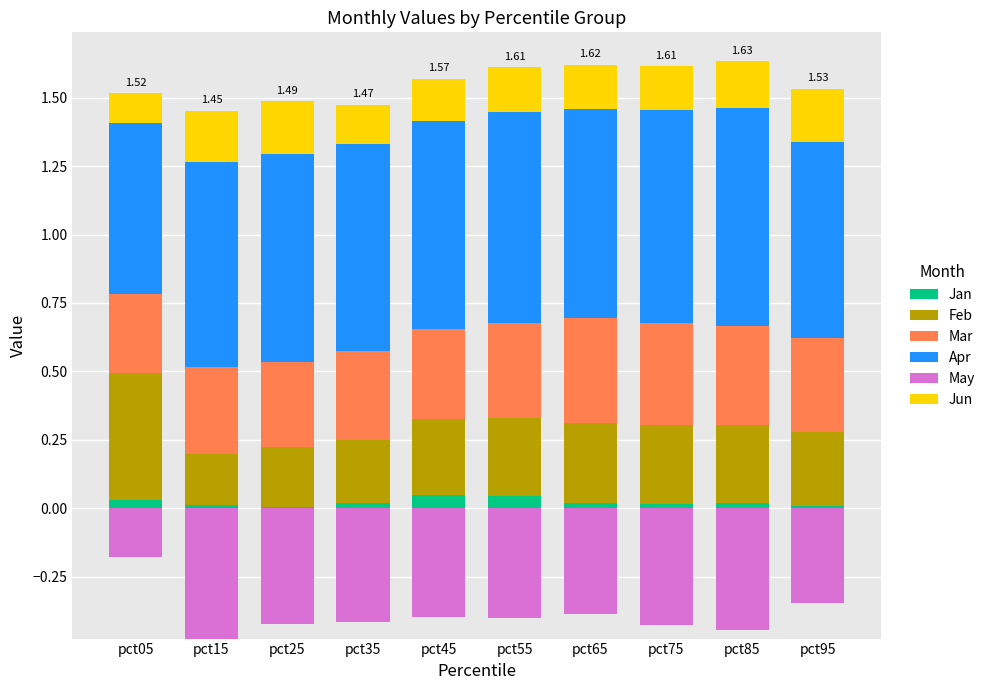

The value of Apr at pct25 is 1.2. True or false?

False